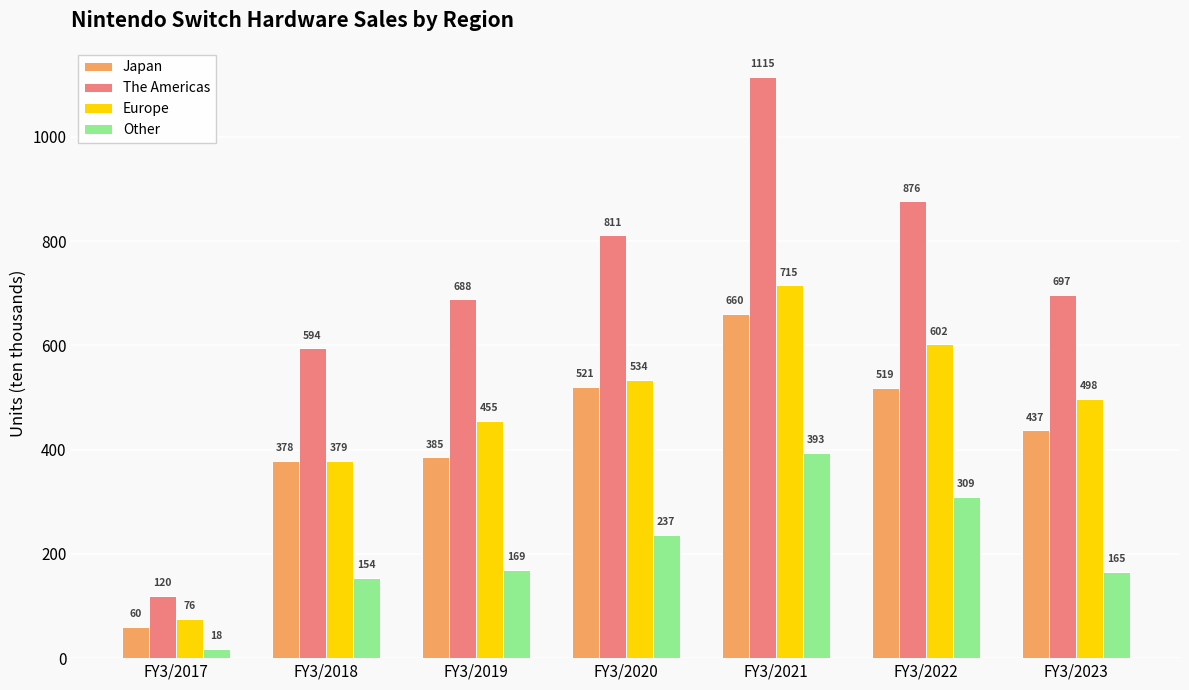

Reading left to right, extract all data points from this chart.

Japan: FY3/2017=60	FY3/2018=378	FY3/2019=385	FY3/2020=521	FY3/2021=660	FY3/2022=519	FY3/2023=437
The Americas: FY3/2017=120	FY3/2018=594	FY3/2019=688	FY3/2020=811	FY3/2021=1115	FY3/2022=876	FY3/2023=697
Europe: FY3/2017=76	FY3/2018=379	FY3/2019=455	FY3/2020=534	FY3/2021=715	FY3/2022=602	FY3/2023=498
Other: FY3/2017=18	FY3/2018=154	FY3/2019=169	FY3/2020=237	FY3/2021=393	FY3/2022=309	FY3/2023=165